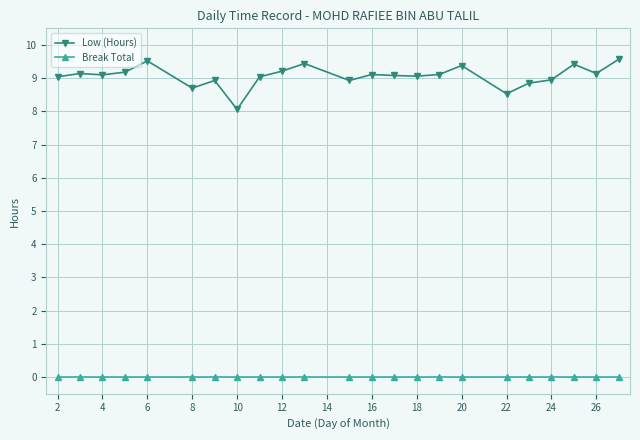

What is the maximum value shown in the chart?

9.6